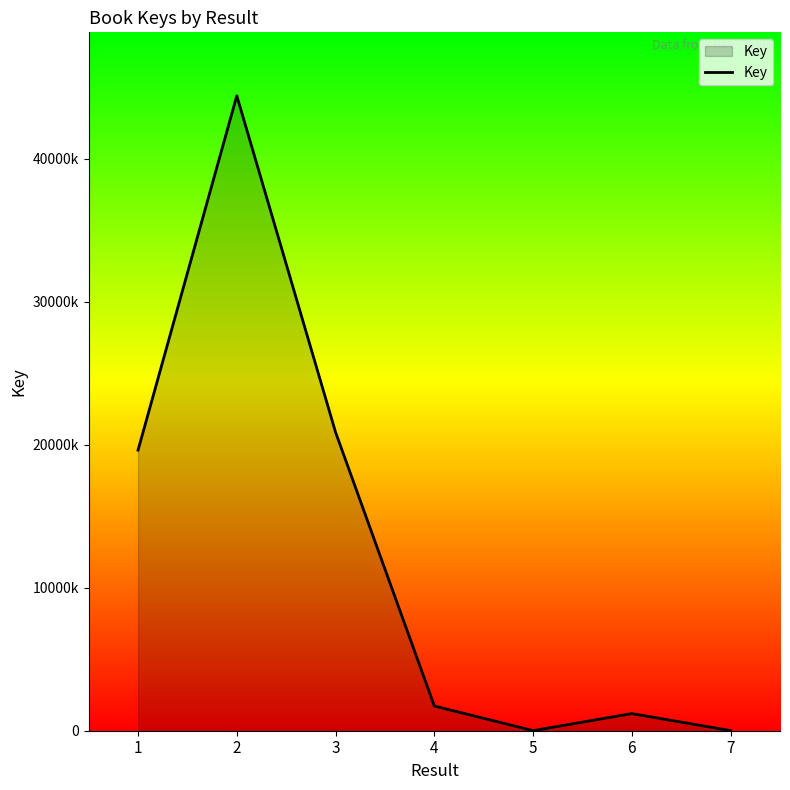

Rank the categories by value from highest to lowest.

2, 3, 1, 4, 6, 5, 7